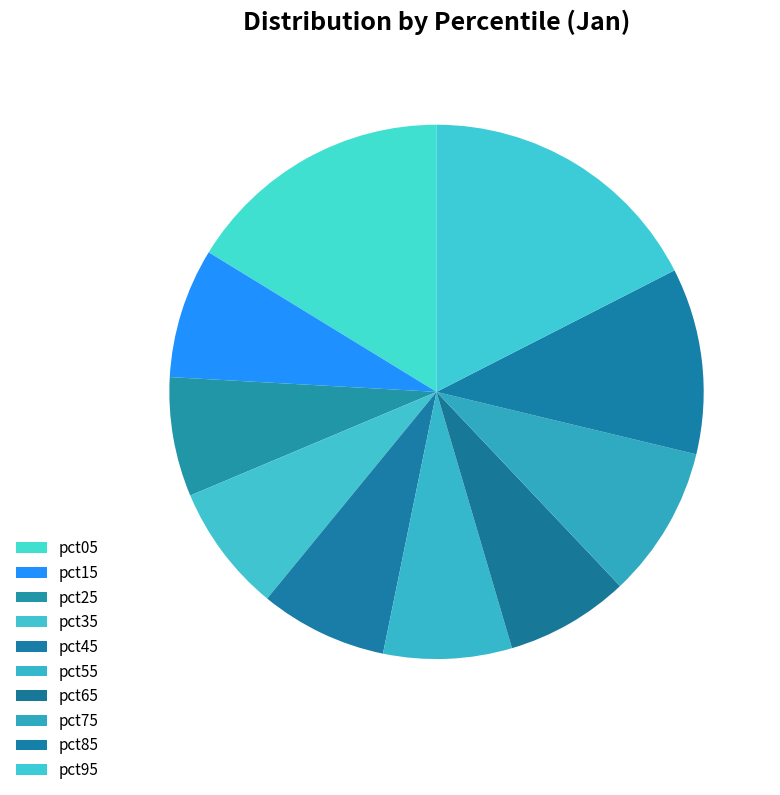

Do pct75 and pct15 together represent more than half of the pie?

No